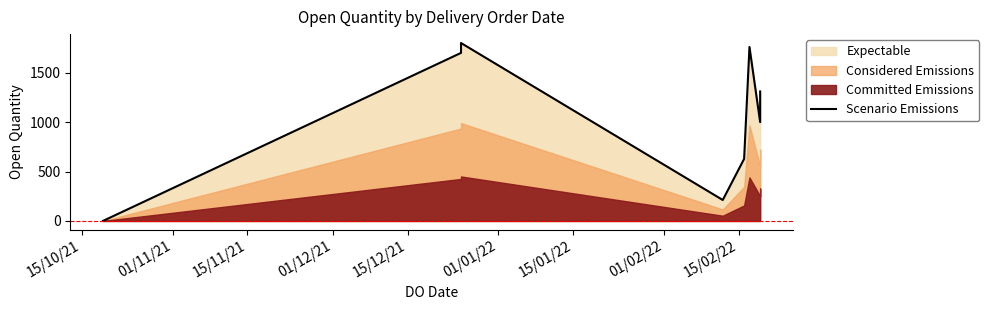

What is the label of the 4th point from the left?

01/12/21